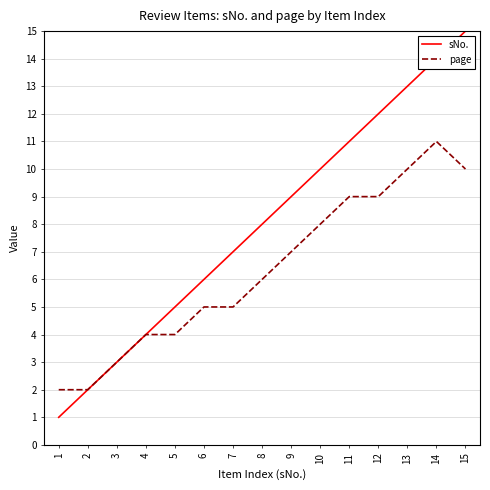

What is the greatest value displayed?

15